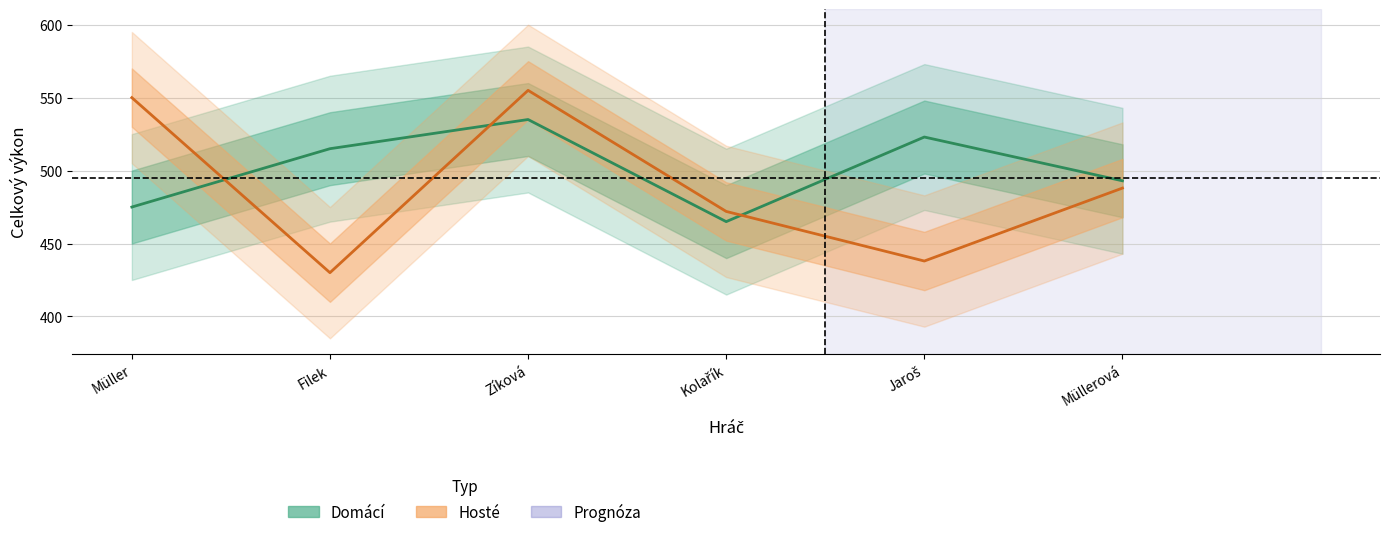

At which category does Domácí Celk. reach its first local valley?

Kolařík